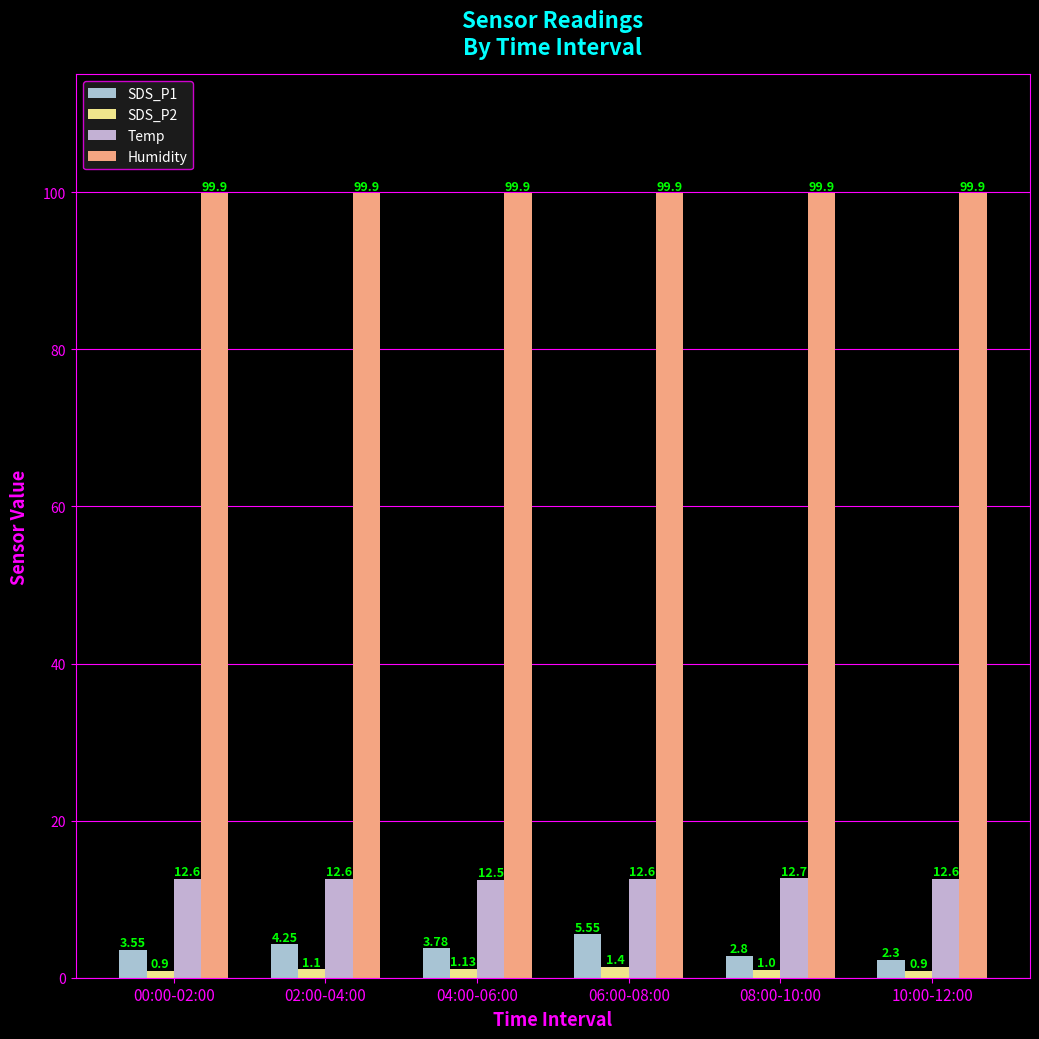

List the labels in order of Temp value, largest first.

08:00-10:00, 00:00-02:00, 02:00-04:00, 06:00-08:00, 10:00-12:00, 04:00-06:00